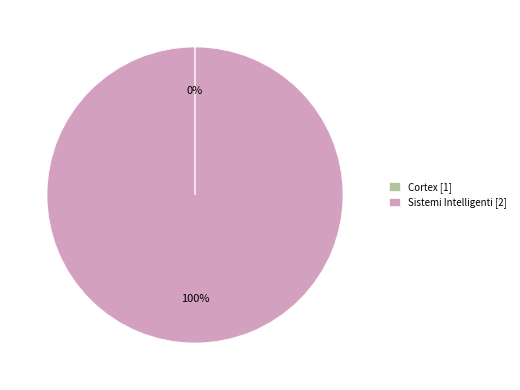

To the nearest percent, what is the average slice percentage?

50%